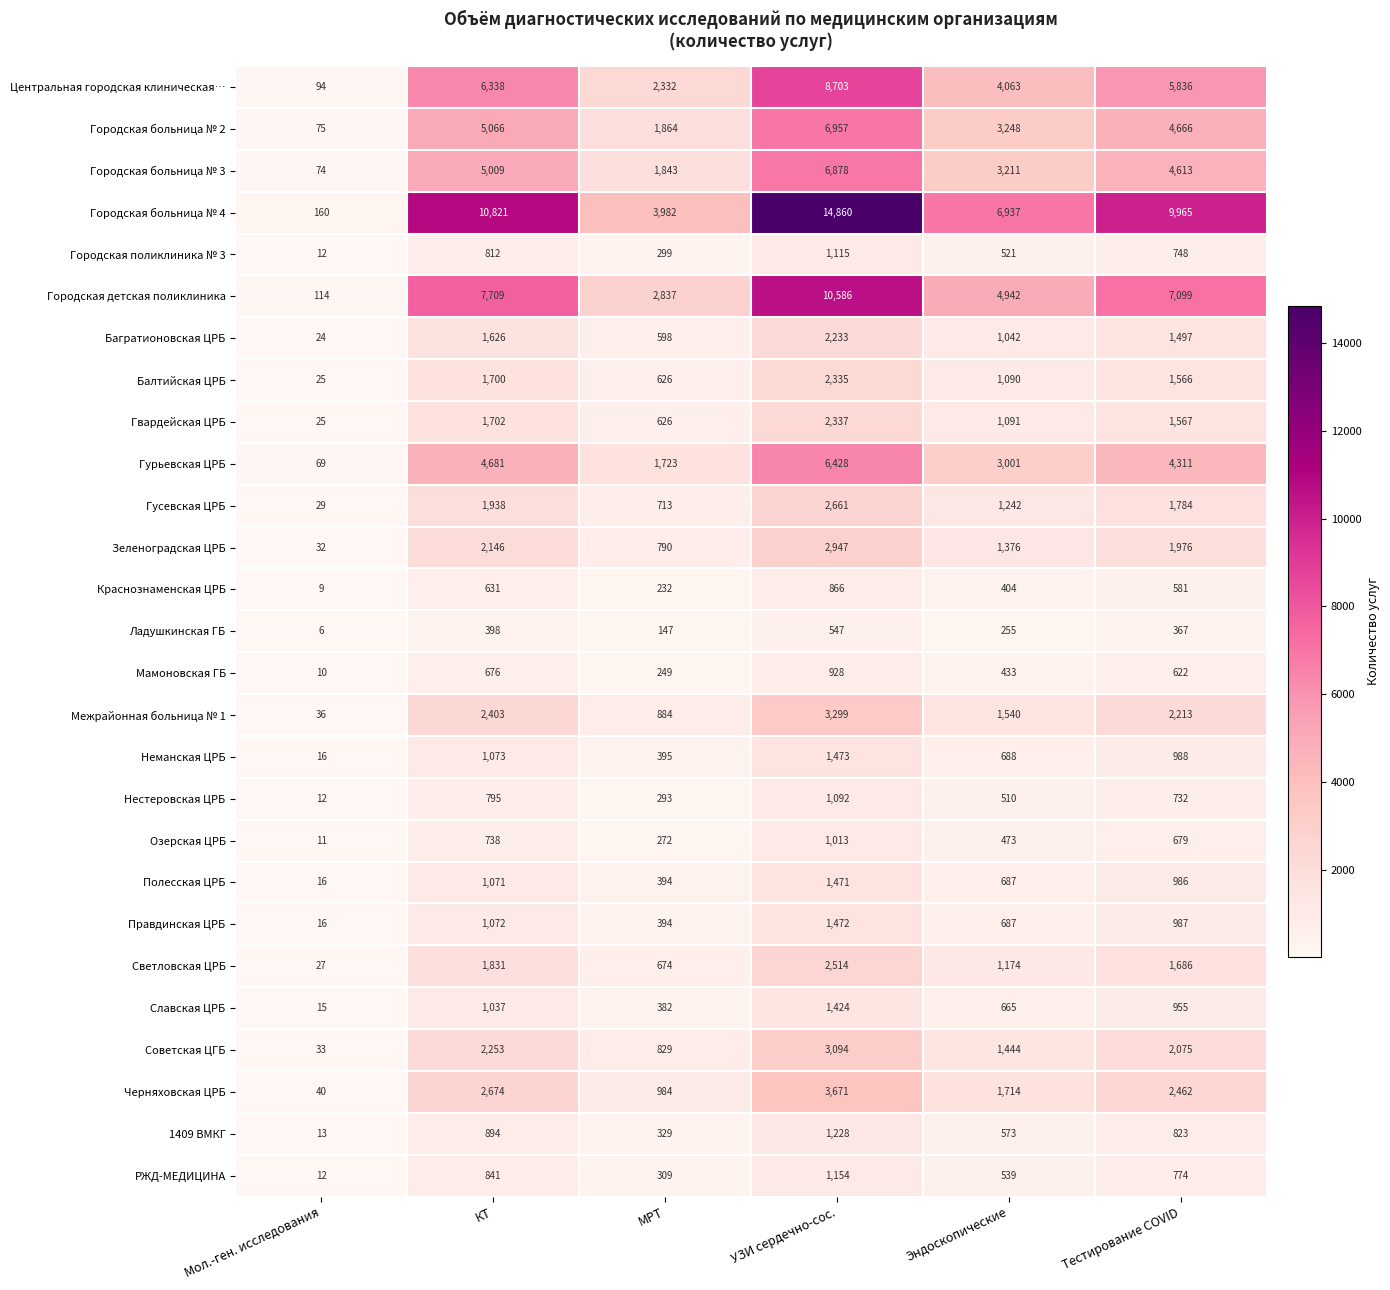

Which series has the widest spread of values?

Городская больница № 4